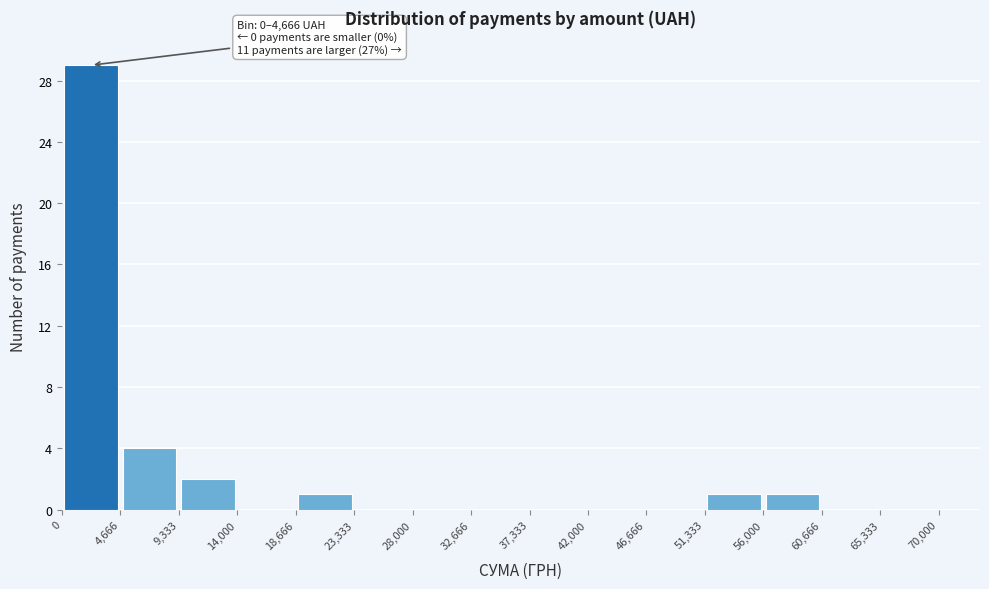

Over which range of the x-axis is the bar tallest?

0 to 4,666